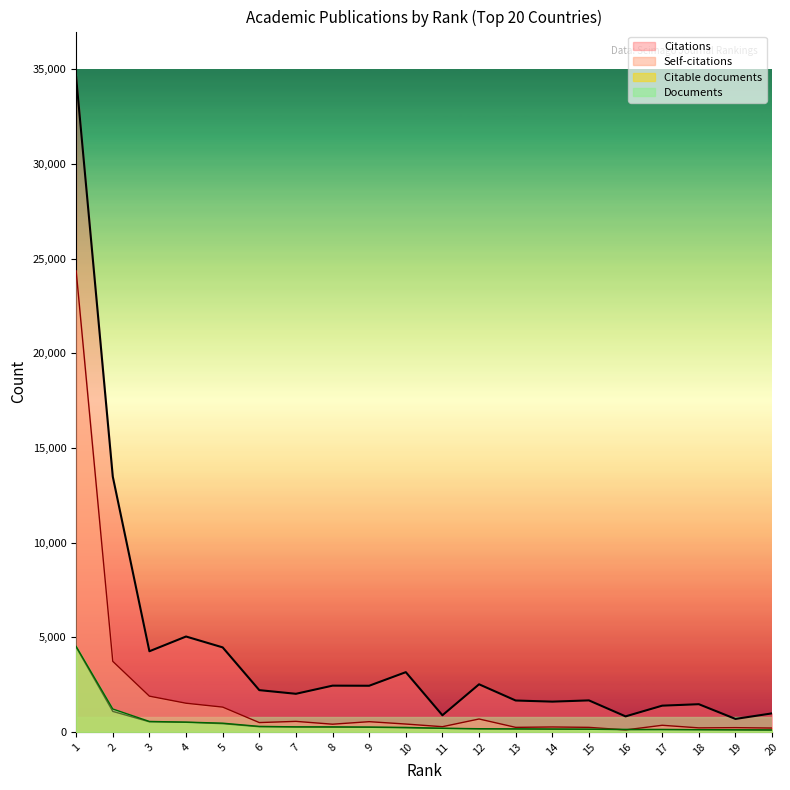

What is the difference between the highest and lowest values at 17?

1260